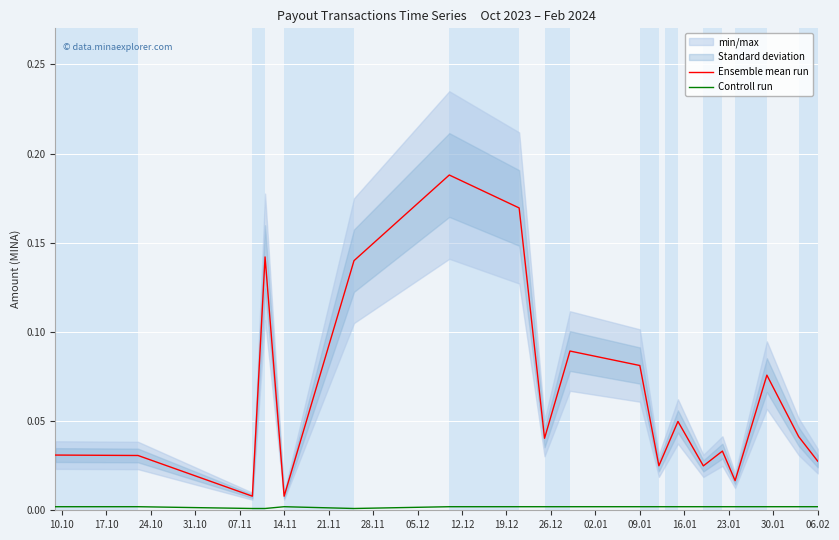

What is the difference between the maximum and minimum values in the Ensemble mean run series?

0.2